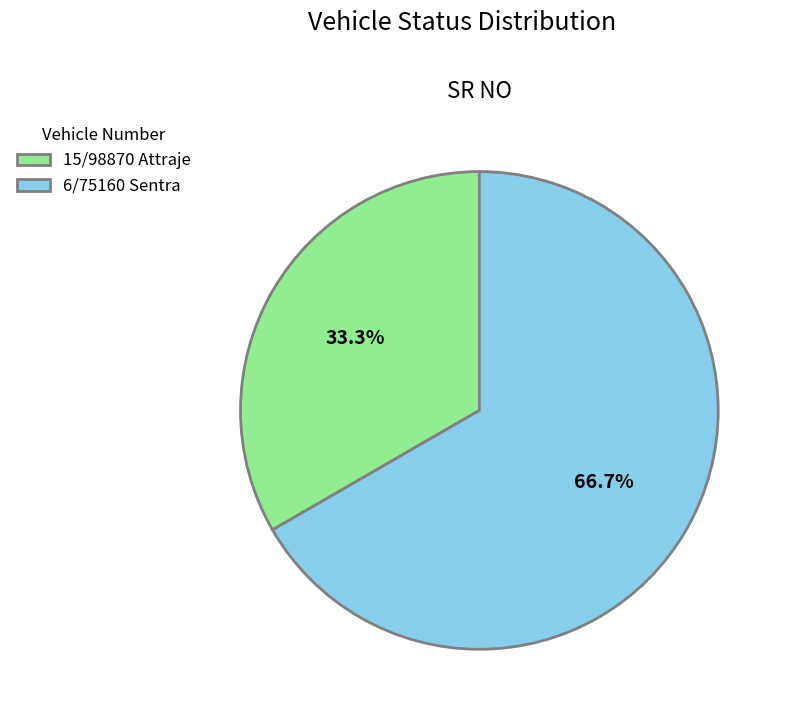

What is the majority slice?

6/75160 Sentra